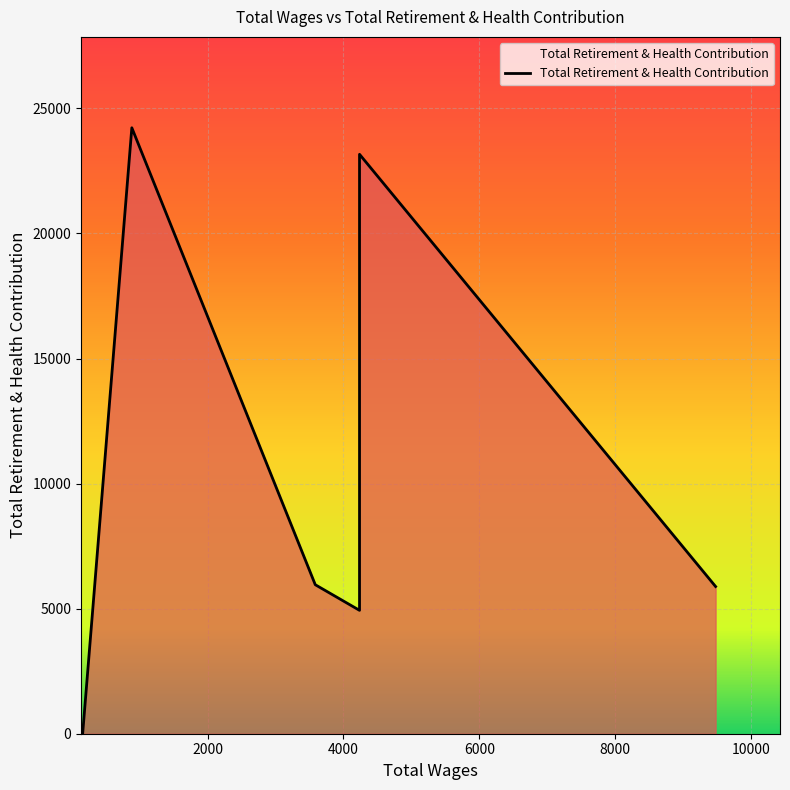

What is the sum of the values at 886.0 and 4236.0?

47392